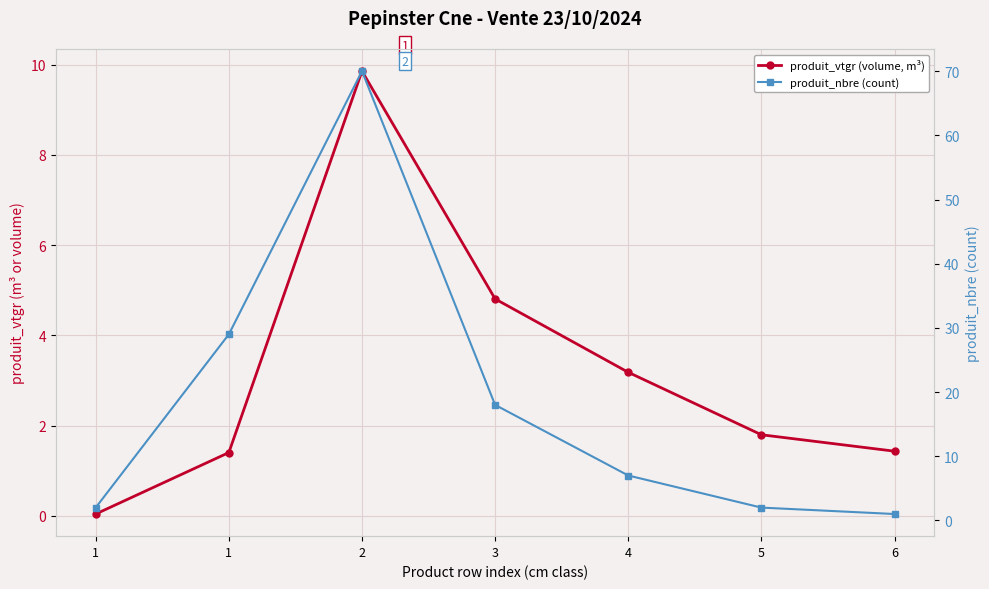

What is the difference between the second highest and minimum values in the produit_vtgr (volume, m³) series?

4.8